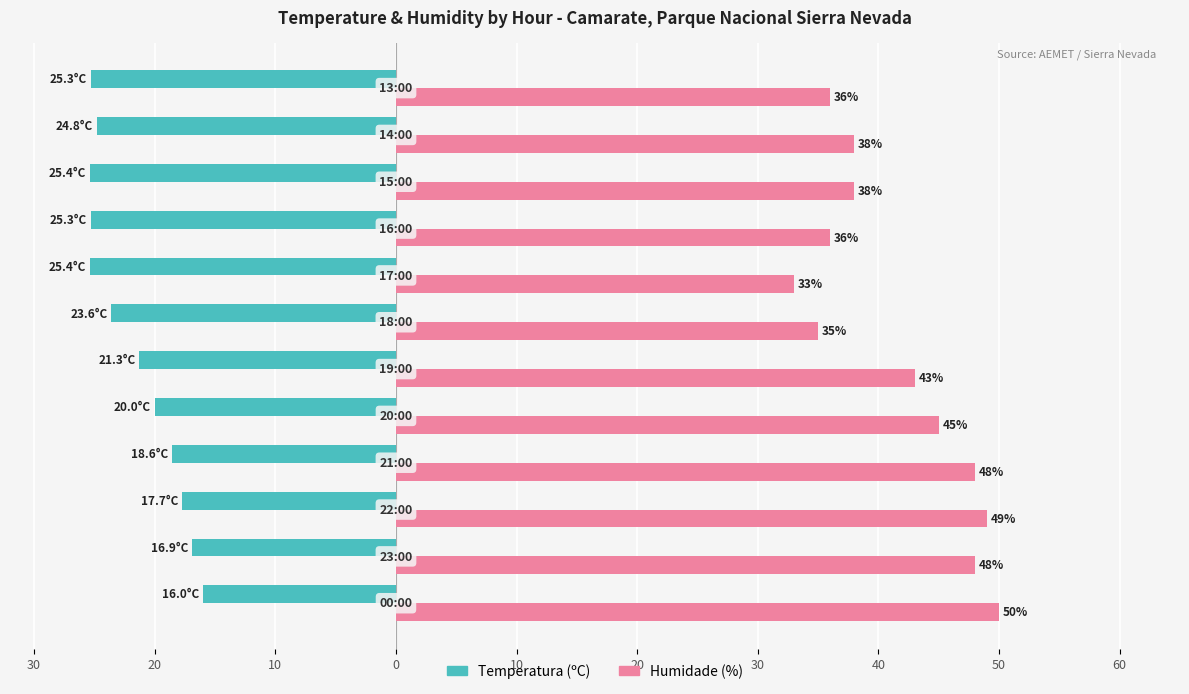

What are all the series names shown in the legend?

Temperatura (ºC), Humidade (%)